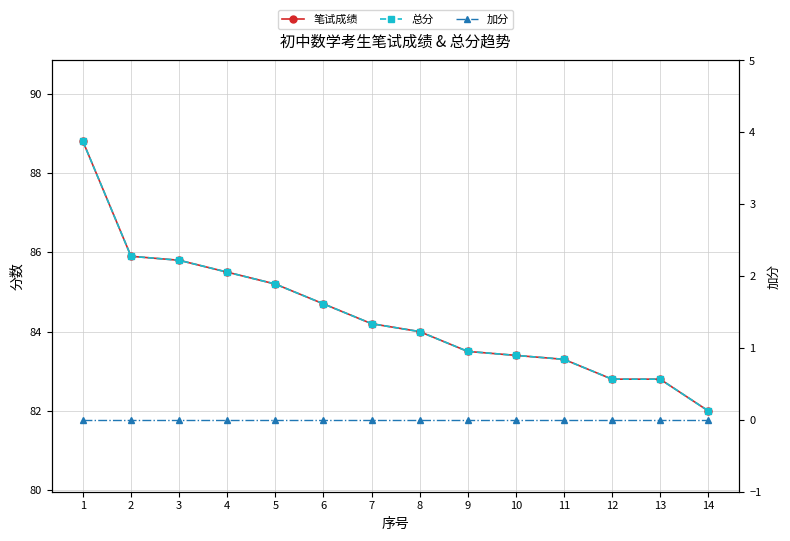

Rank the series at 2 from highest to lowest value.

笔试成绩, 总分, 加分